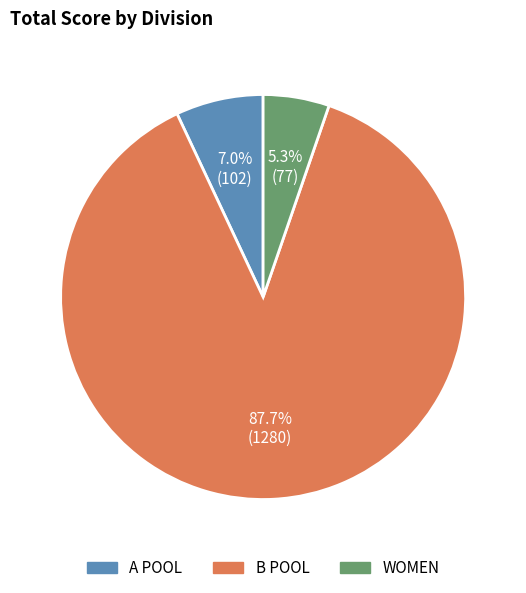

Is there a majority slice in this chart?

Yes